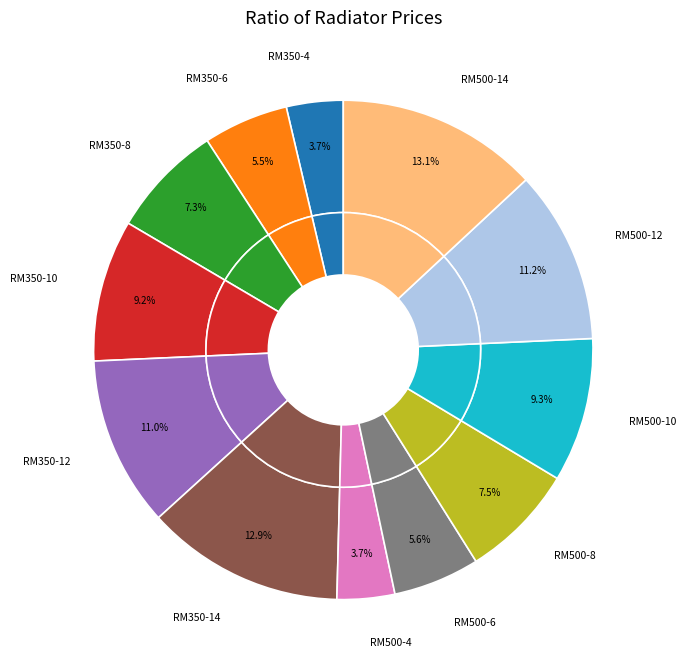

How many segments does this pie chart have?

12